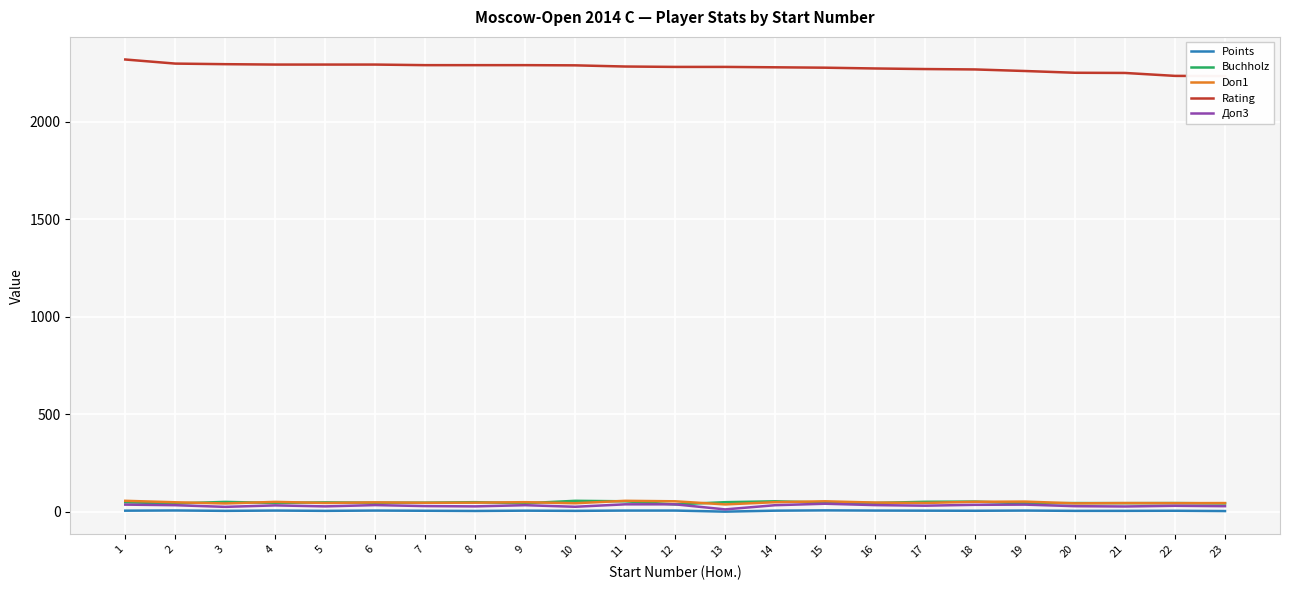

List the labels in order of Доп3 value, largest first.

15, 11, 12, 1, 19, 18, 6, 16, 2, 9, 14, 4, 17, 22, 7, 20, 23, 5, 8, 21, 10, 3, 13